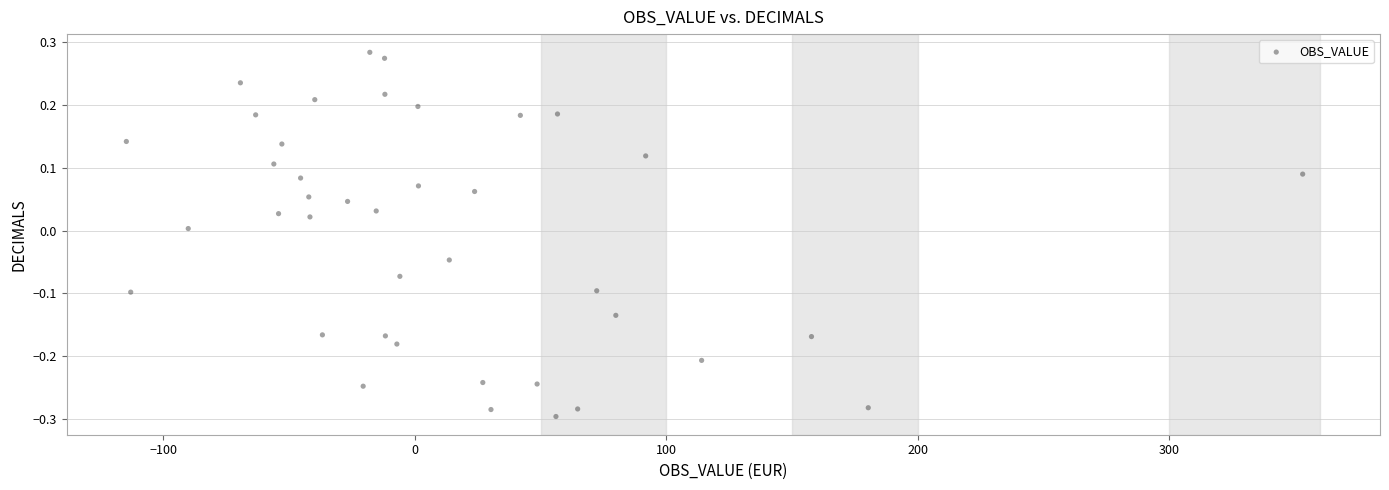

What is the range of Y values (max minus min)?

0.6